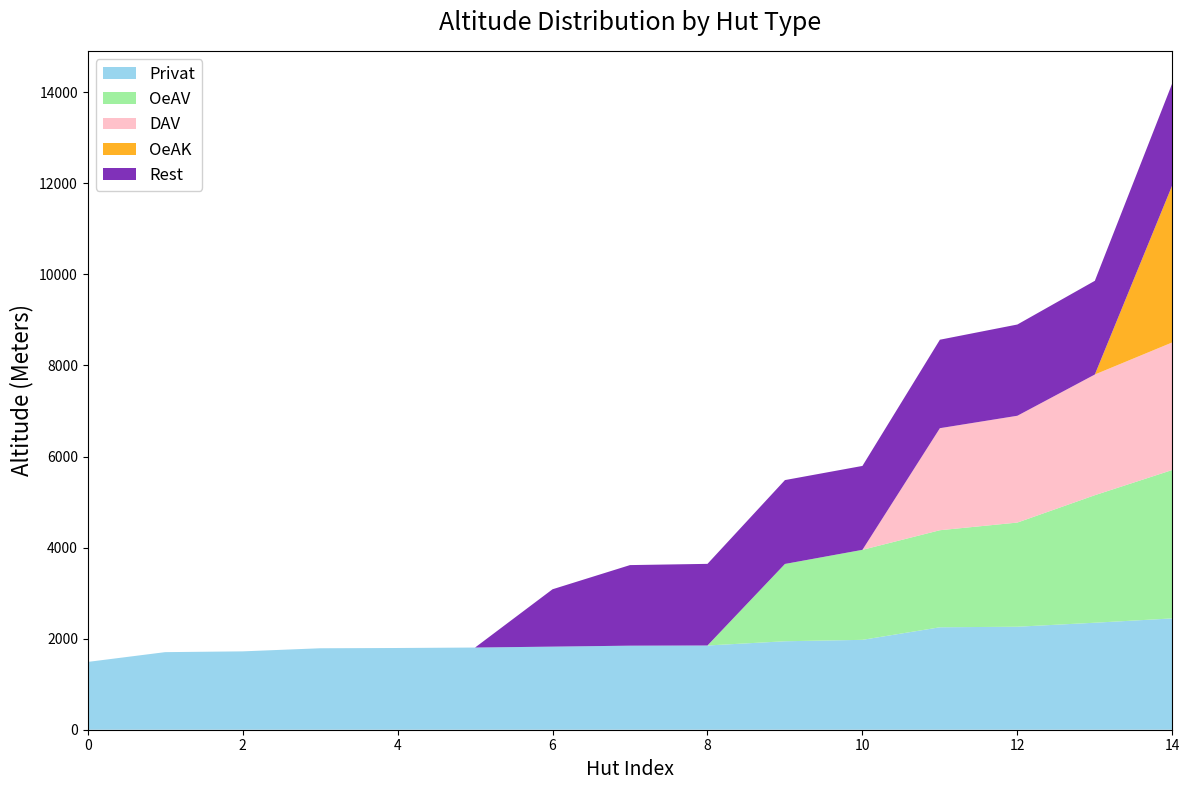

At which category is the sum across all series the highest?

14